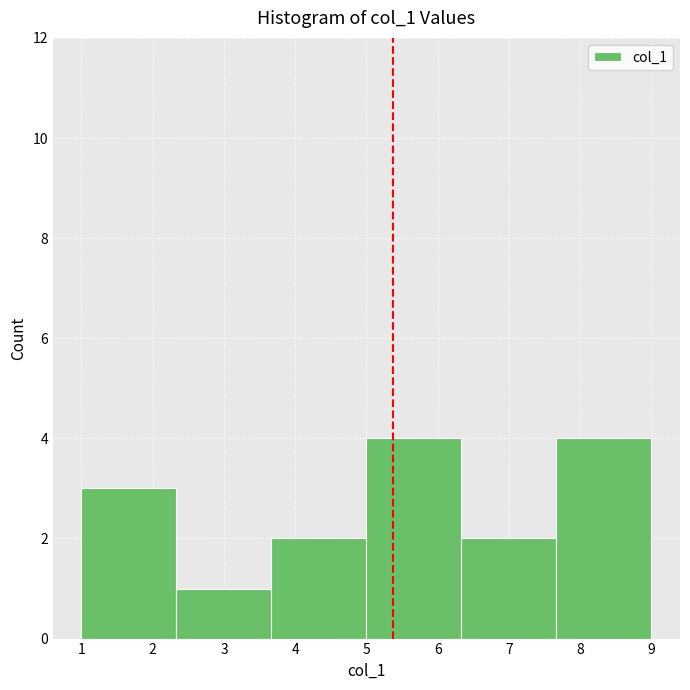

Reading left to right, transcribe this chart: for each bar, give the range it covers on the x-axis and its height. Neither the bar edges nor the heights are printed on the chart, so give them approximately, as read against the axes.

1.0 to 2.3: 3
2.3 to 3.7: 1
3.7 to 5.0: 2
5.0 to 6.3: 4
6.3 to 7.7: 2
7.7 to 9.0: 4